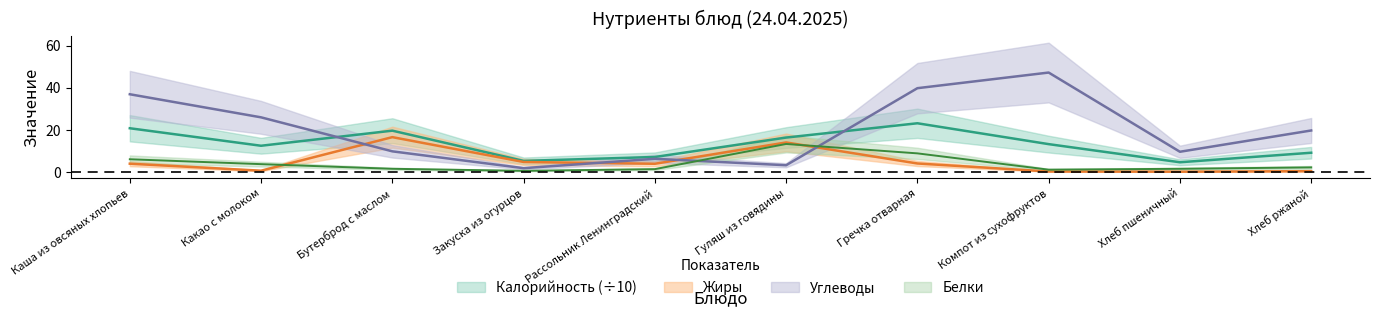

In Жиры, how many points are higher than both neighbors (excluding endpoints)?

2